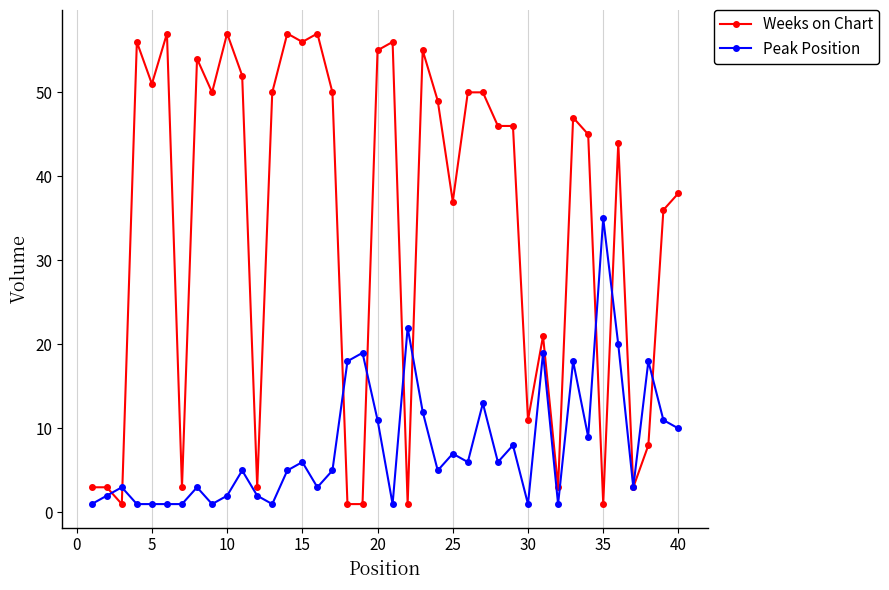

At how many categories does at least one series exceed 43?

23